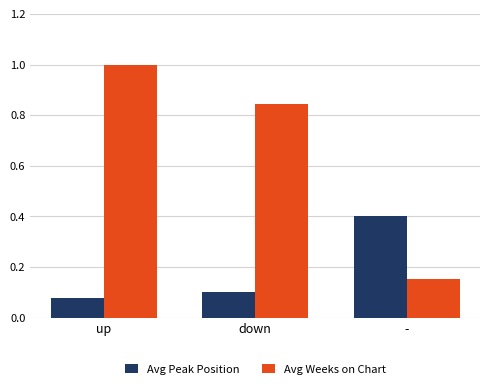

At which category is the sum across all series the highest?

up